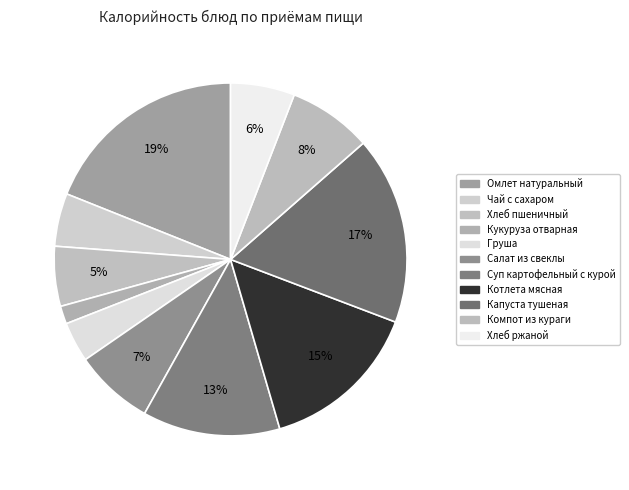

How many slices are in this pie chart?

11